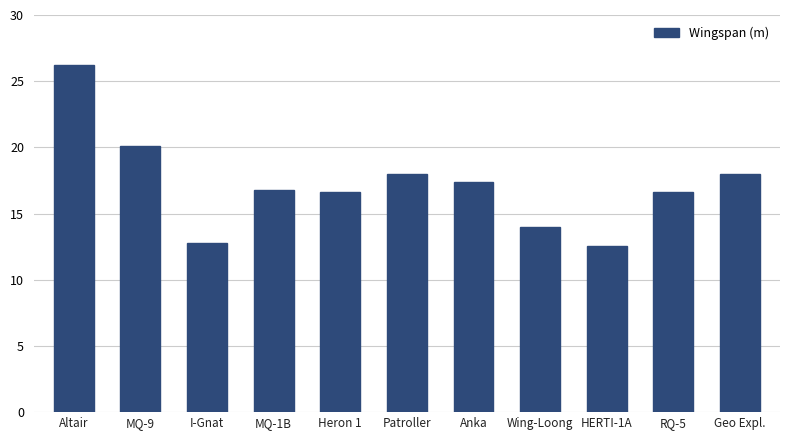

How many data points are less than 16?

3